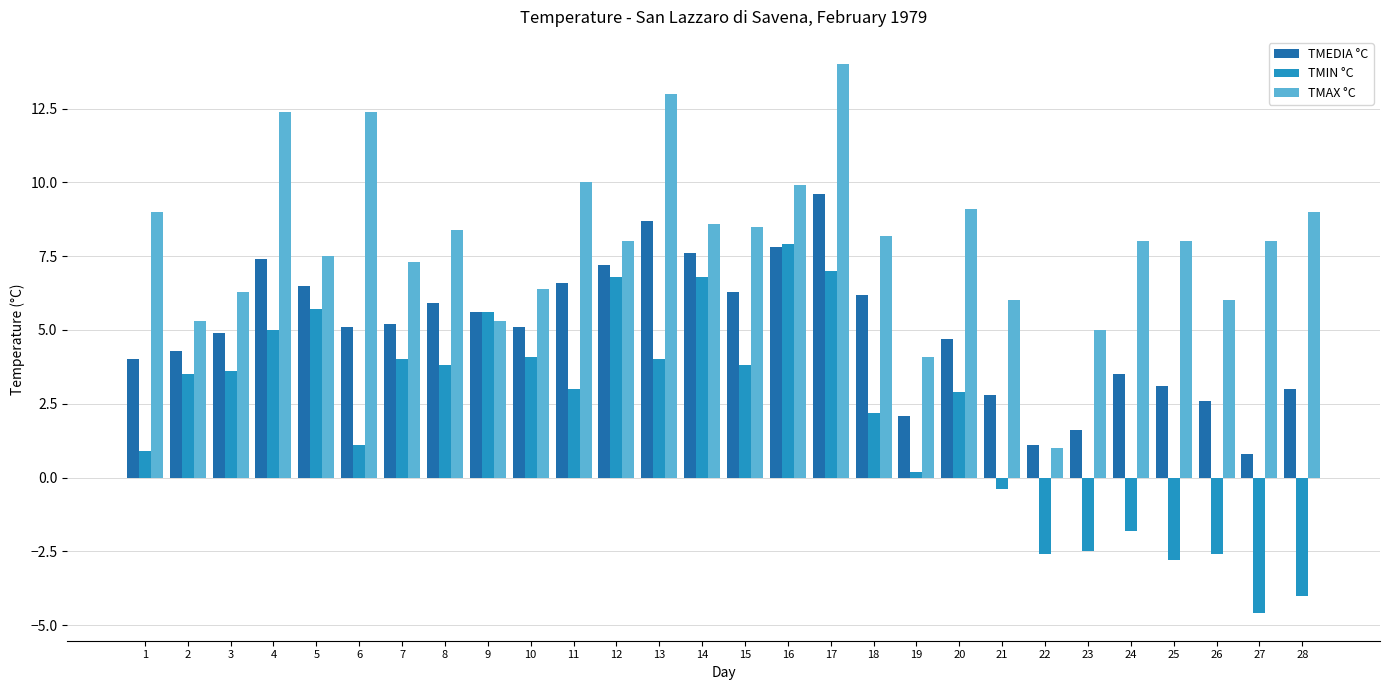

Between 3 and 25, which series saw the biggest shift?

TMIN °C